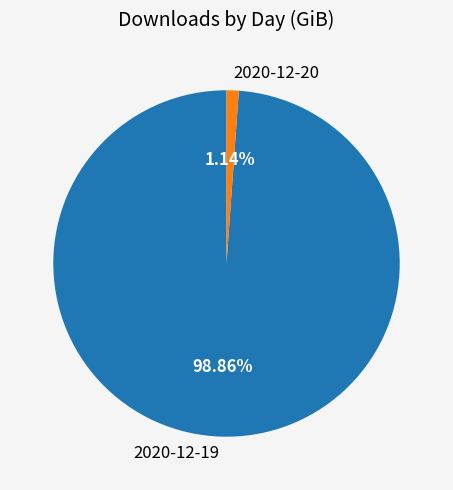

What is the largest slice in the pie chart?

2020-12-19